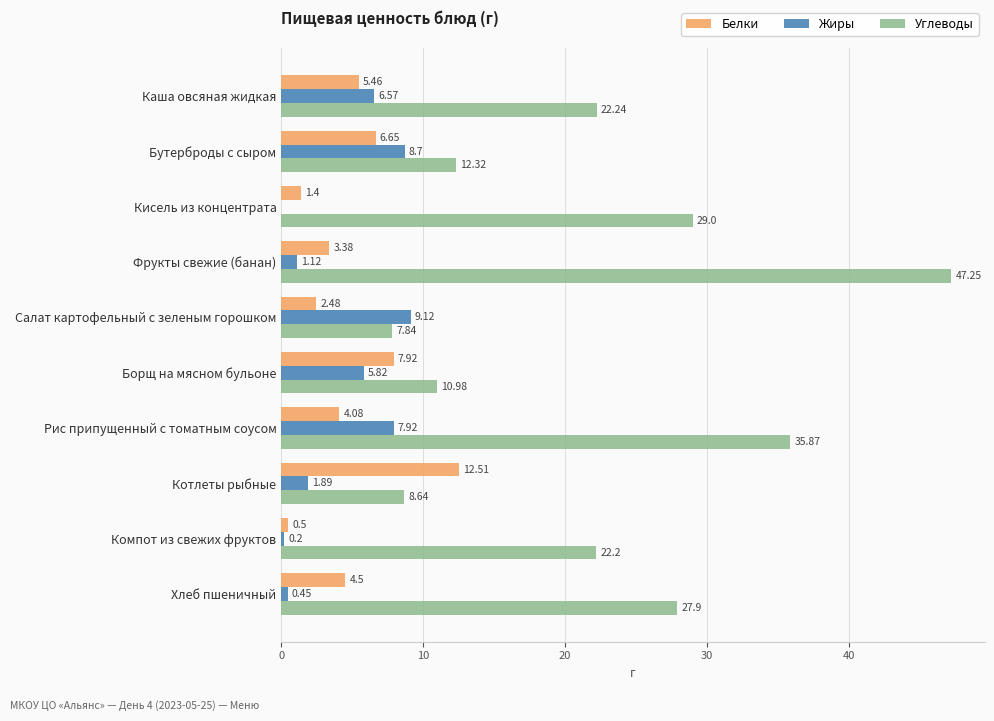

What is the sum of the Жиры values at Котлеты рыбные and Борщ на мясном бульоне?

7.7